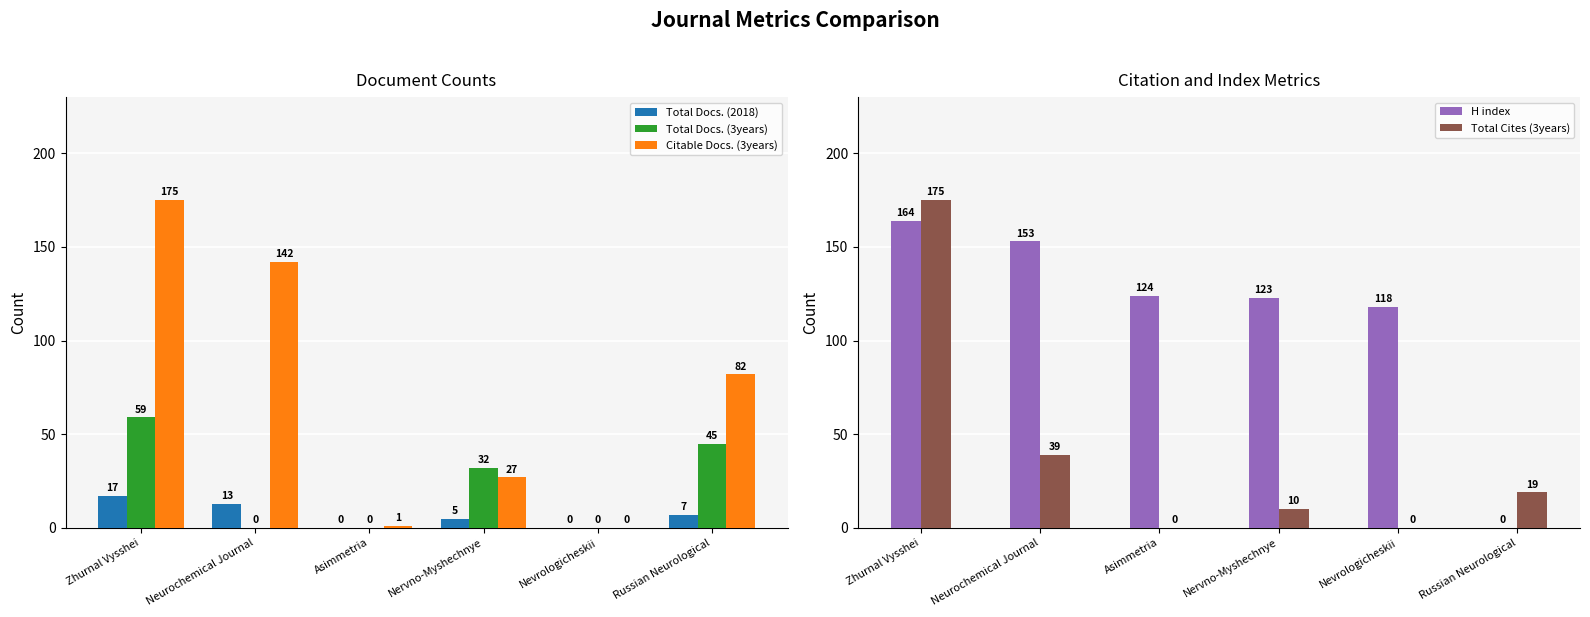

Reading left to right, list all the values displayed in this chart.

Total Docs. (2018): Zhurnal Vysshei=17	Neurochemical Journal=13	Asimmetria=0	Nervno-Myshechnye=5	Nevrologicheskii=0	Russian Neurological=7
Total Docs. (3years): Zhurnal Vysshei=59	Neurochemical Journal=0	Asimmetria=0	Nervno-Myshechnye=32	Nevrologicheskii=0	Russian Neurological=45
Citable Docs. (3years): Zhurnal Vysshei=175	Neurochemical Journal=142	Asimmetria=1	Nervno-Myshechnye=27	Nevrologicheskii=0	Russian Neurological=82
H index: Zhurnal Vysshei=164	Neurochemical Journal=153	Asimmetria=124	Nervno-Myshechnye=123	Nevrologicheskii=118	Russian Neurological=0
Total Cites (3years): Zhurnal Vysshei=175	Neurochemical Journal=39	Asimmetria=0	Nervno-Myshechnye=10	Nevrologicheskii=0	Russian Neurological=19